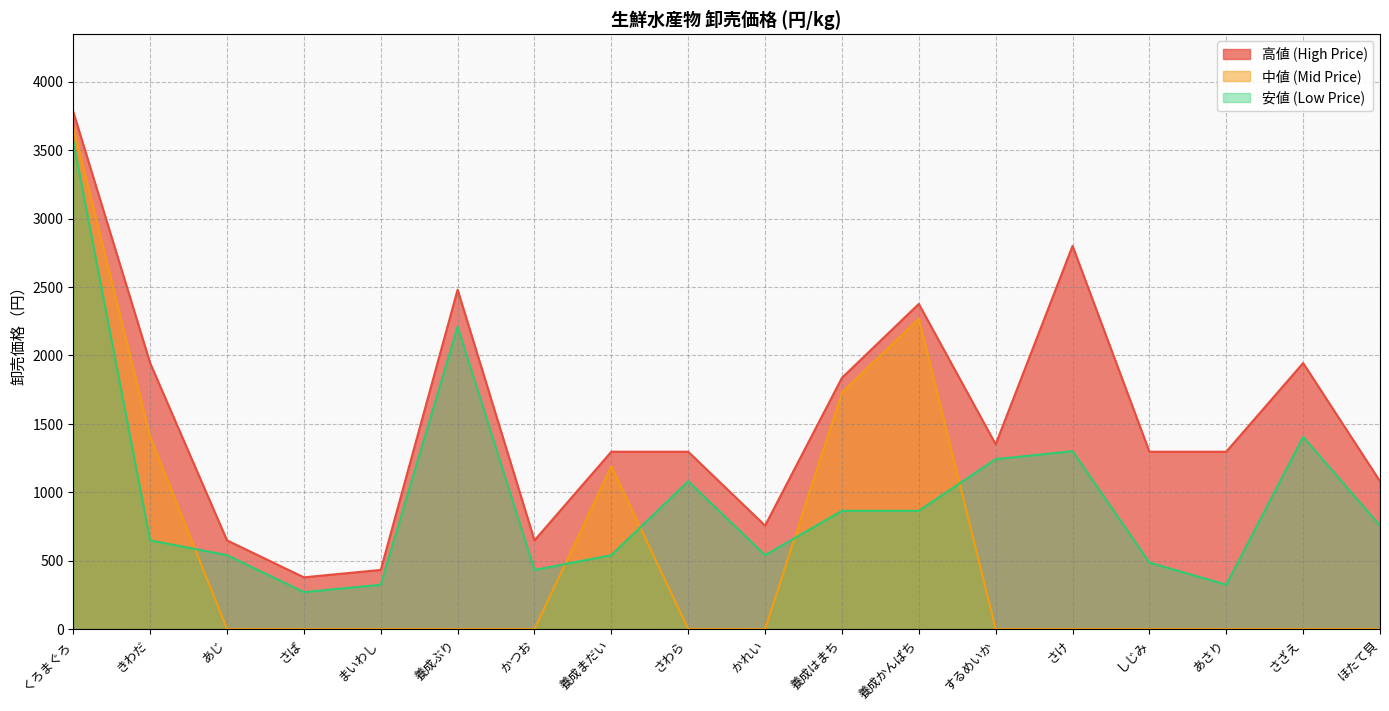

At which category is the sum across all series the highest?

くろまぐろ